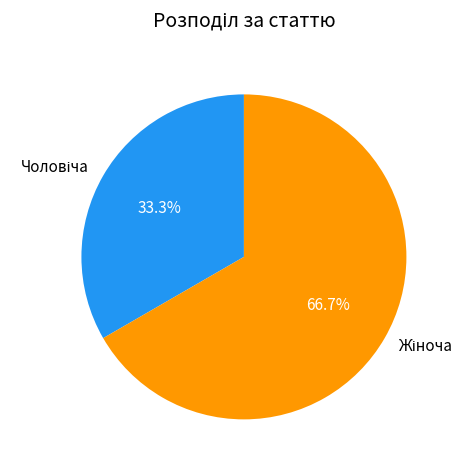

To the nearest percent, what is the difference between the Чоловіча and Жіноча slice percentages?

33%